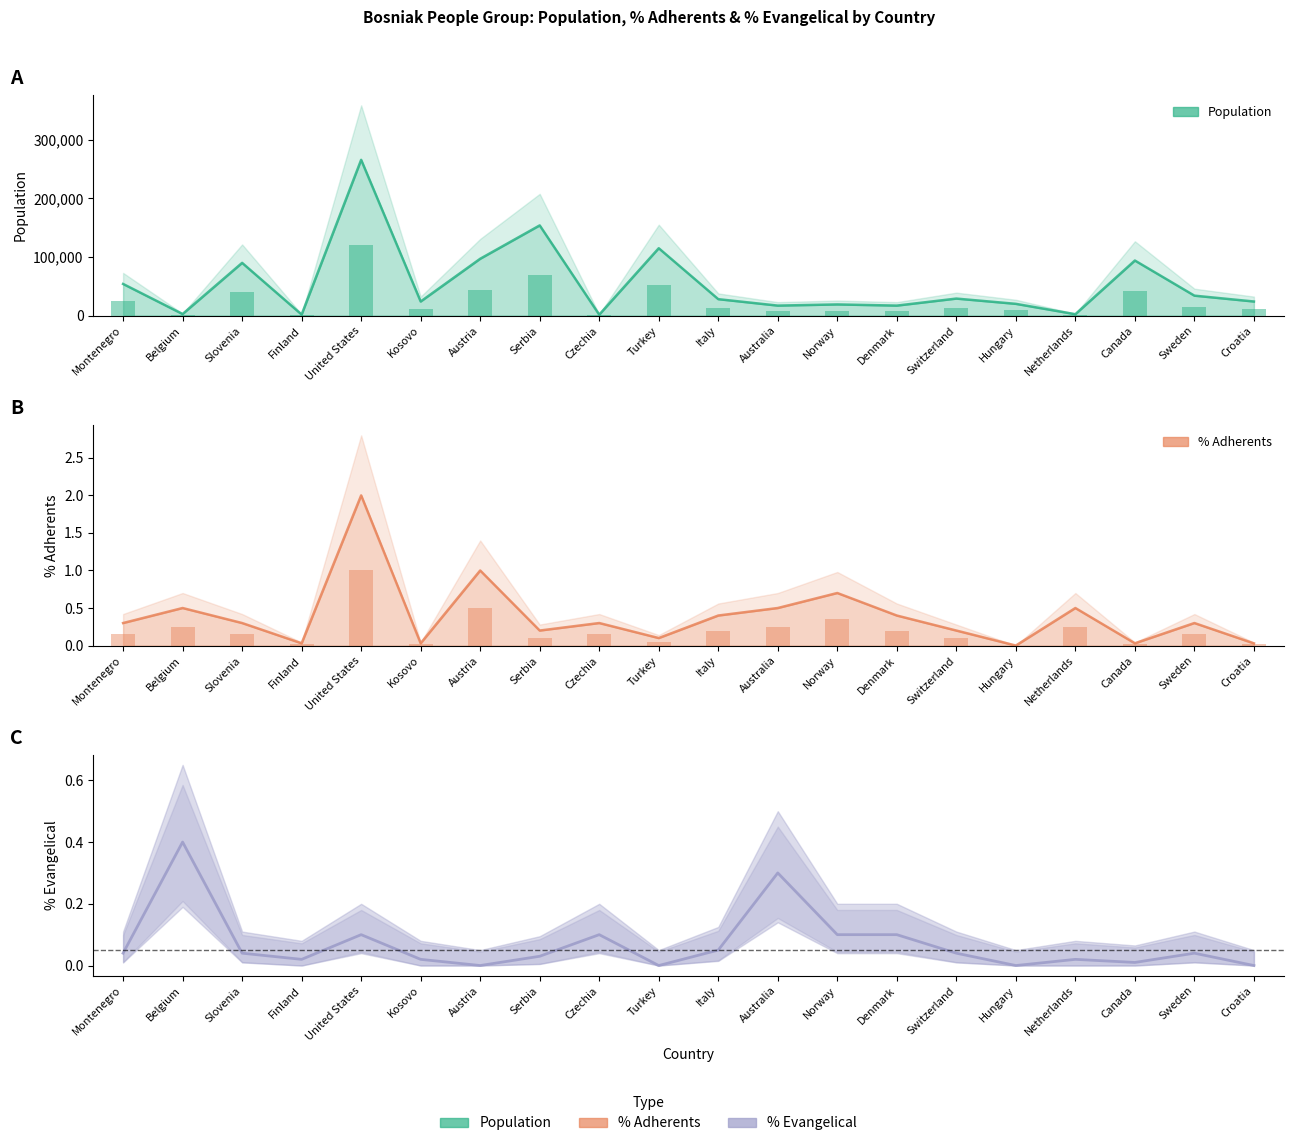

Rank the series at Finland from highest to lowest value.

Population, PercentAdherents, PercentEvangelical